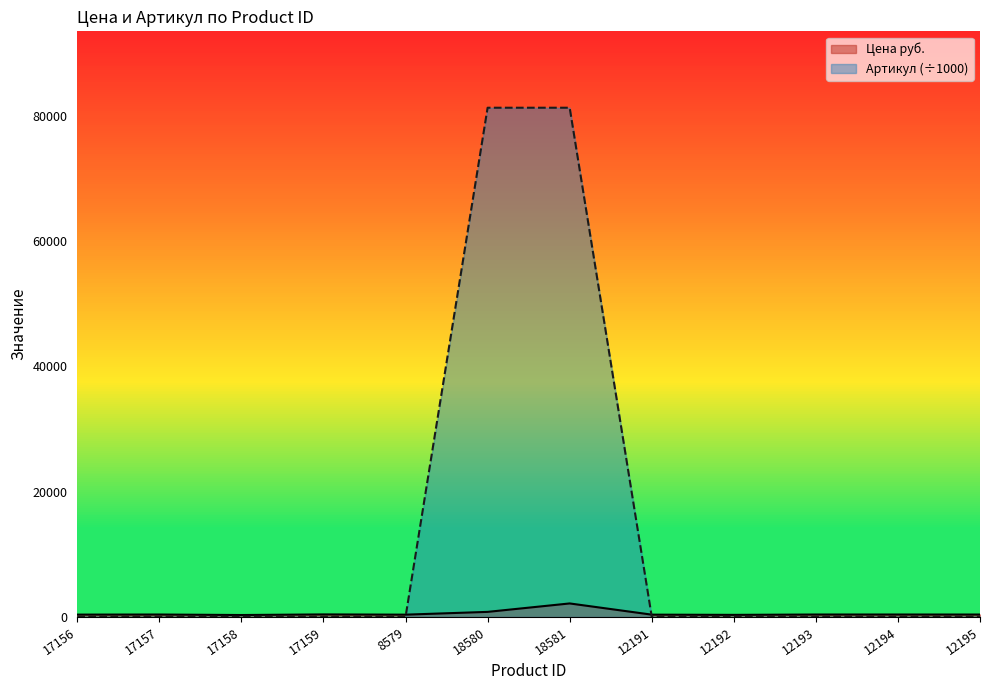

Reading right to left, list all the values displayed in this chart.

Цена руб.: 392.0	395.0	395.0	340.0	375.0	2163.0	817.0	373.0	412.0	316.0	395.0	381.0
Артикул: 55.0	55.0	55.0	55.0	55.0	81262.1	81262.1	21.3	57.6	57.6	57.6	57.6